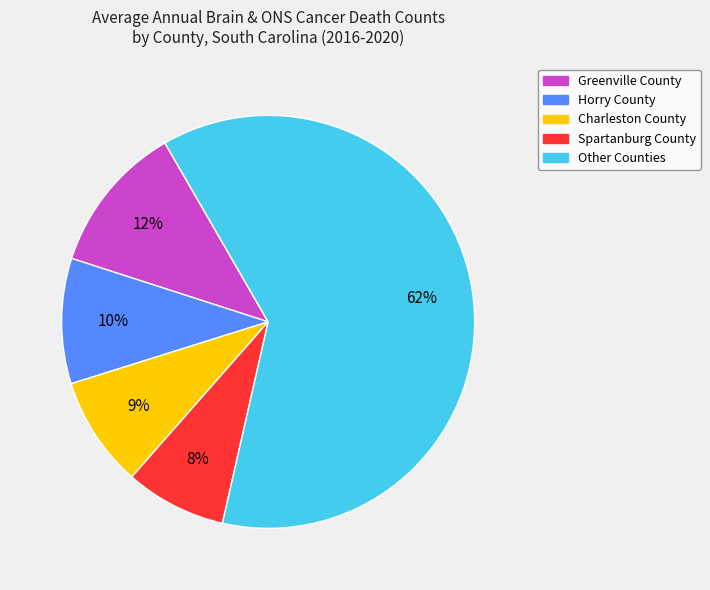

Rank the categories by value from lowest to highest.

Spartanburg County, Charleston County, Horry County, Greenville County, Other Counties